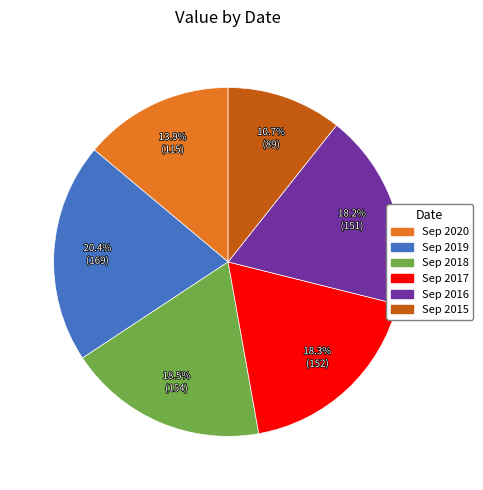

Which slice is the largest?

Sep 2019